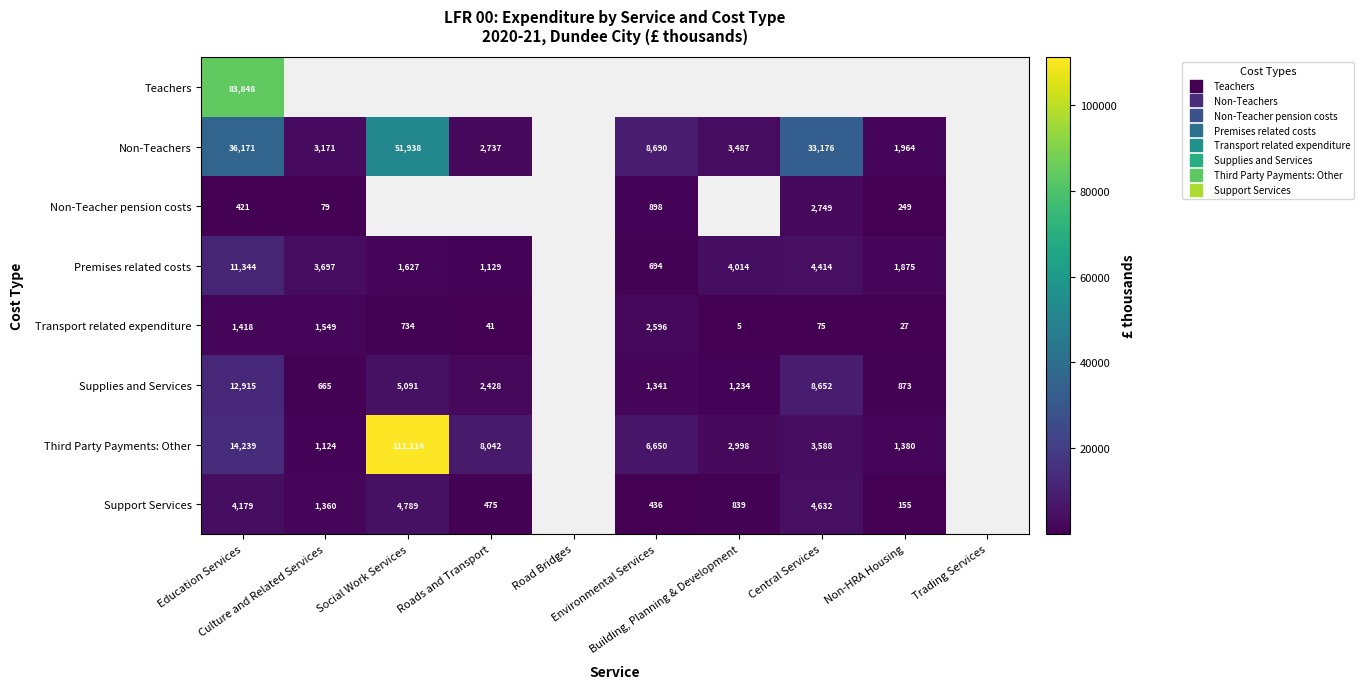

What is the minimum value for Transport related expenditure?

5.0